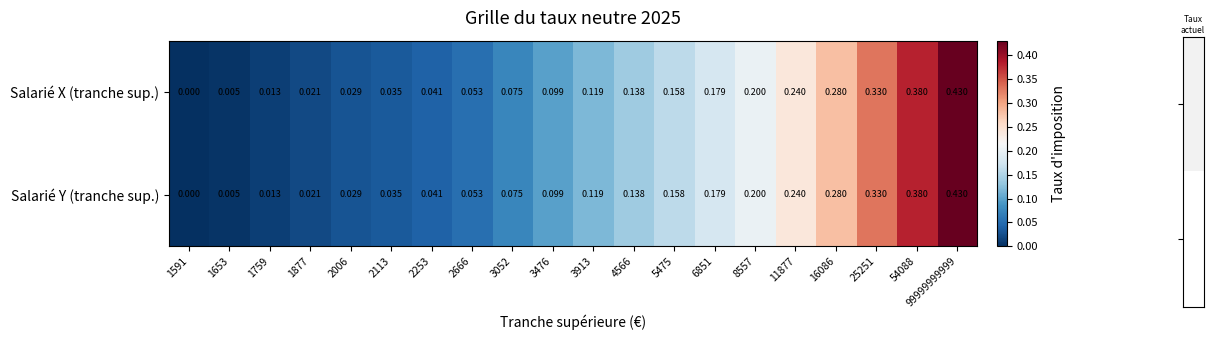

How many values in the Salarié Y (tranche sup.) series exceed 0?

19